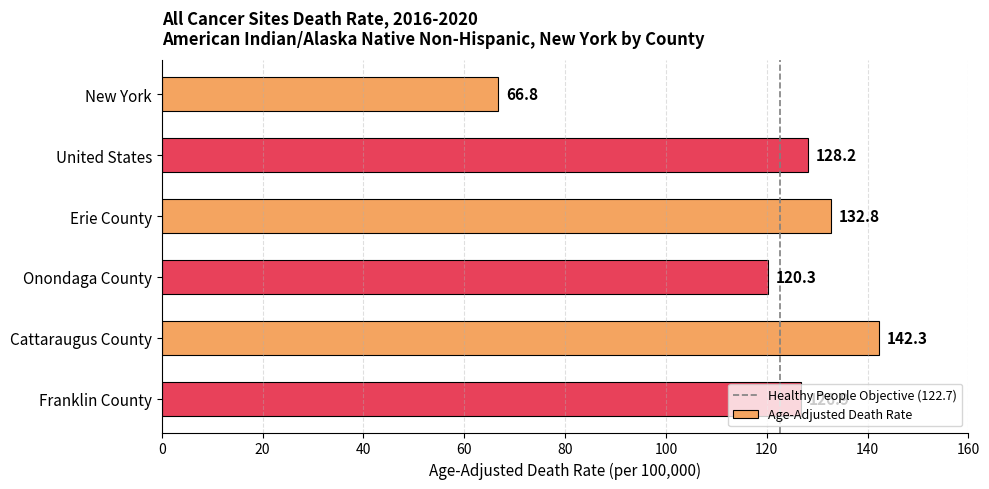

What is the approximate value at New York?

66.8